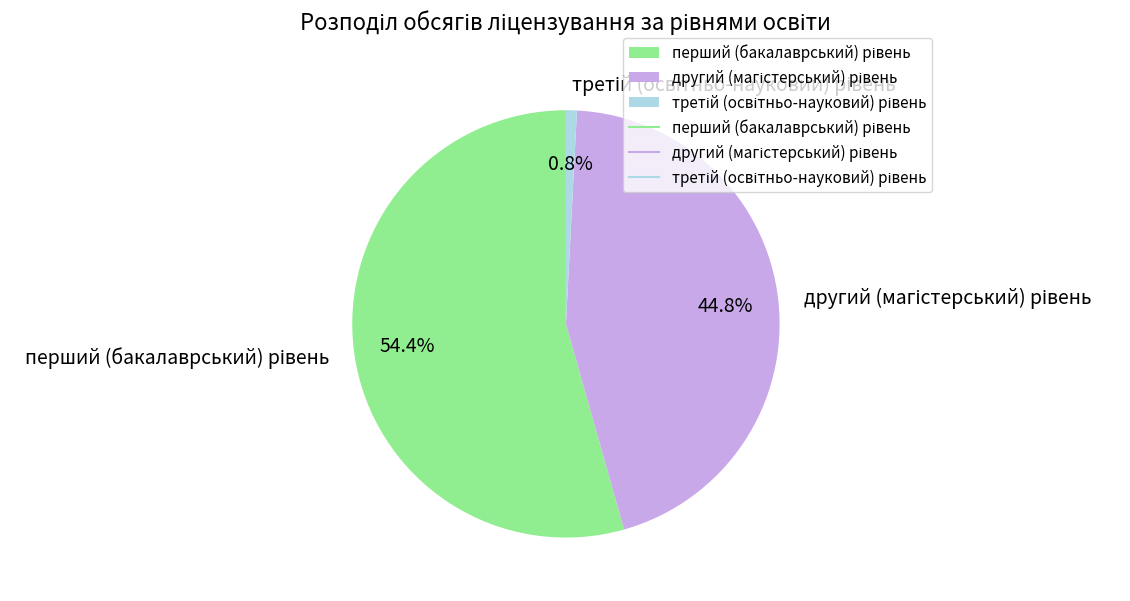

How many segments does this pie chart have?

3